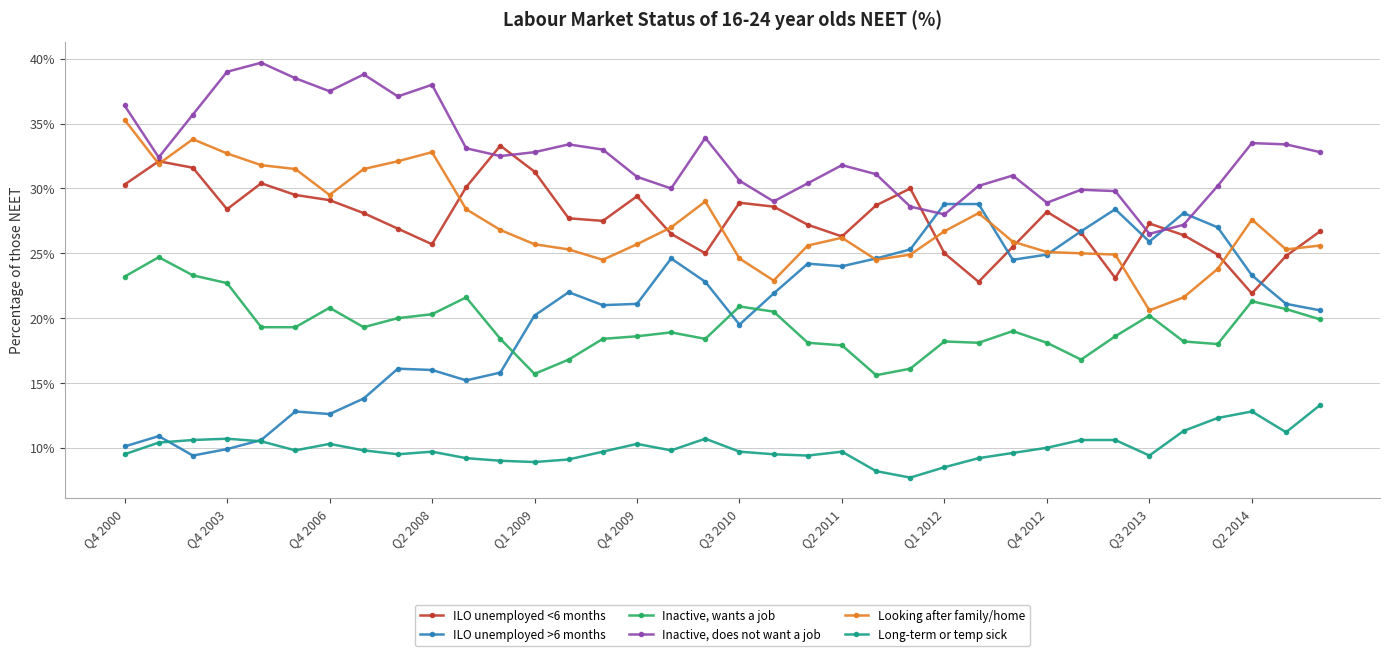

Rank the series by their maximum value, from highest to lowest.

Inactive, does not want a job, Looking after family/home, ILO unemployed <6 months, ILO unemployed >6 months, Inactive, wants a job, Long-term or temp sick